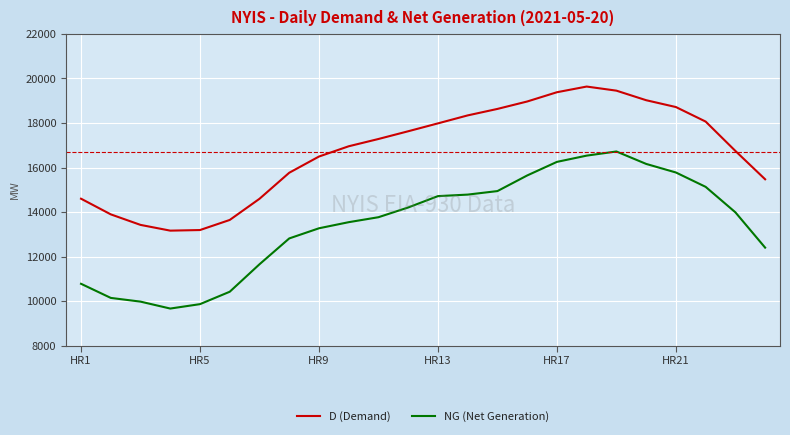

True or false: NG (Net Generation) and D (Demand) intersect in this chart.

False